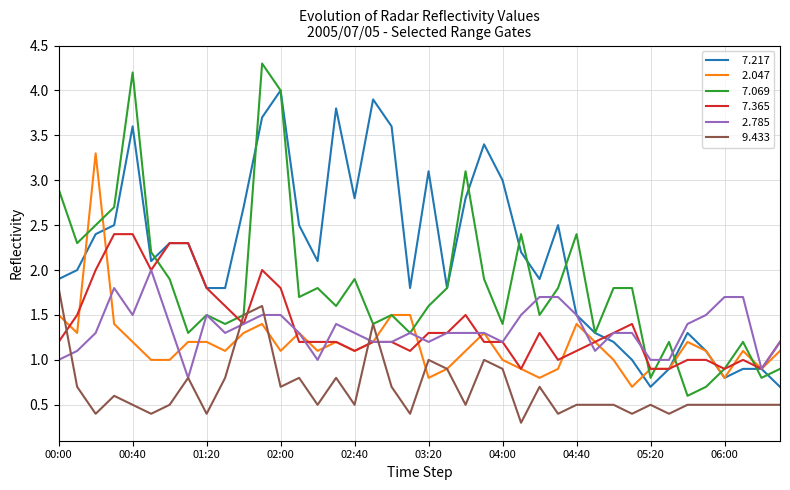

What is the maximum value shown in the chart?

4.3